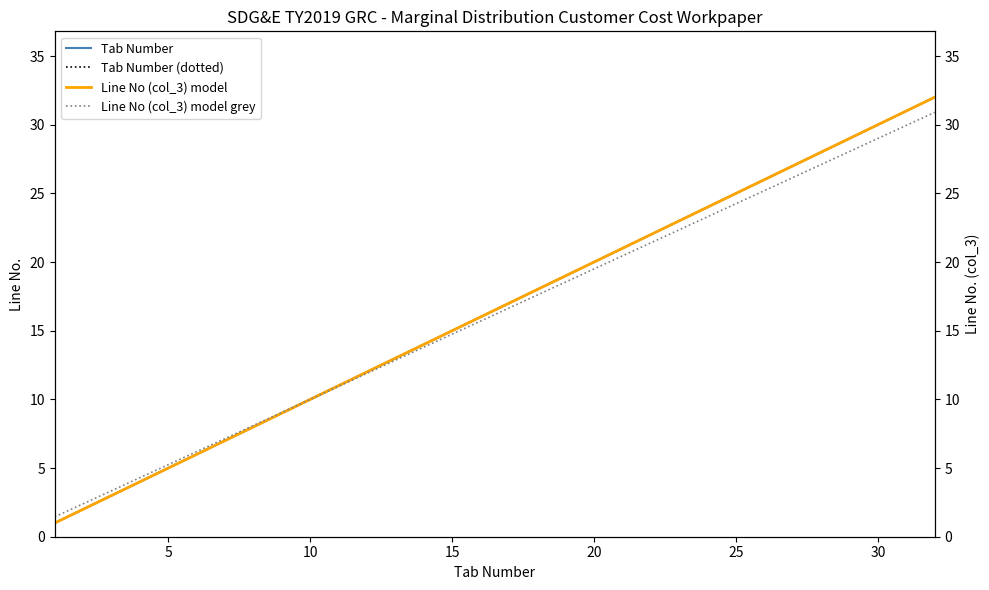

How many values in the Line No (col_3) series are below 17?

16